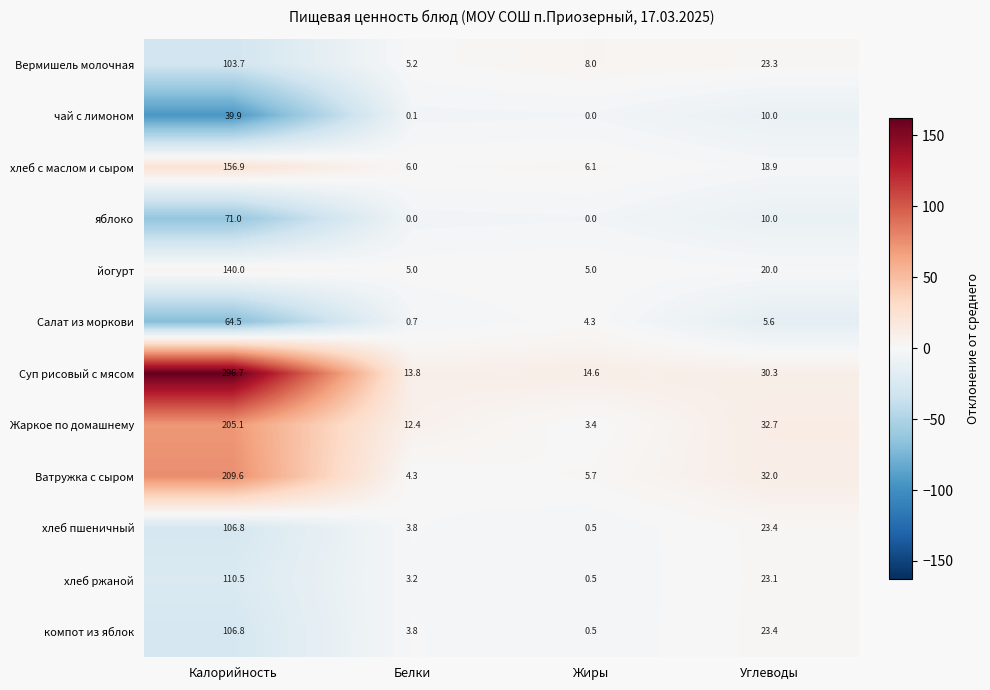

What is the approximate value of Вермишель молочная at Углеводы?

23.3